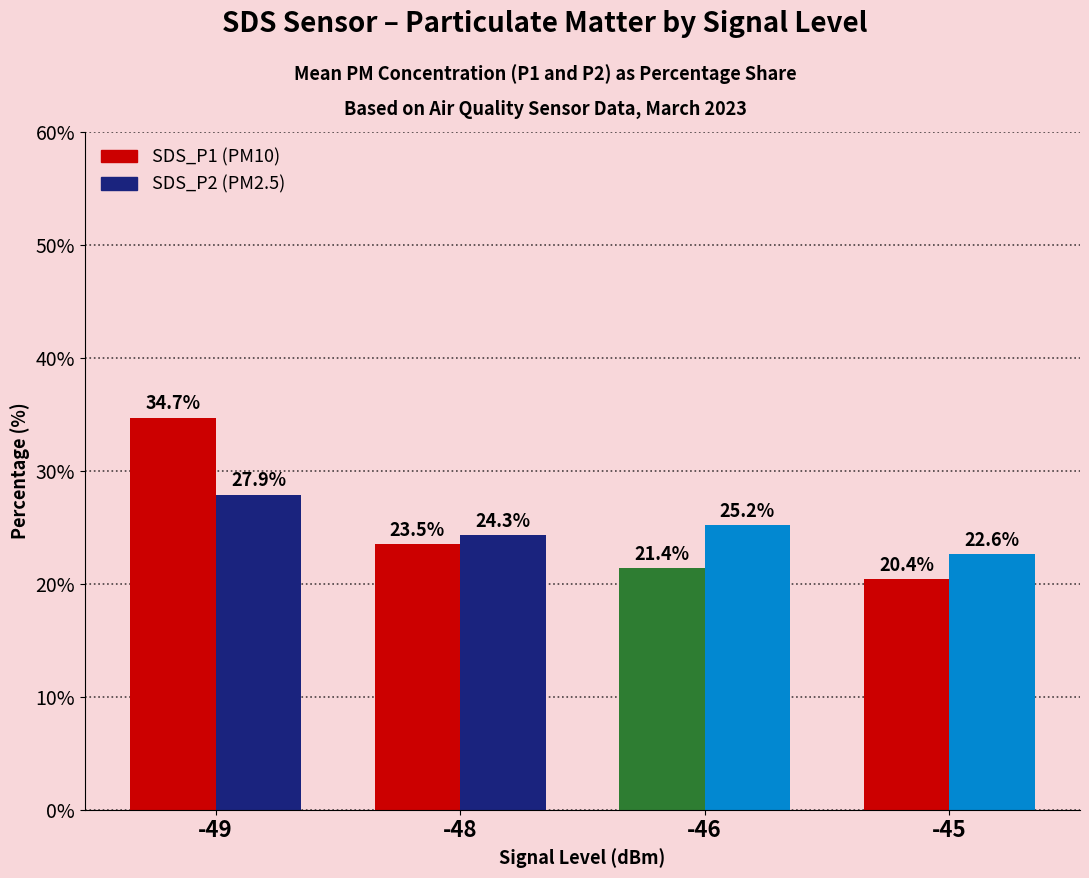

How many data points does each series have?

4